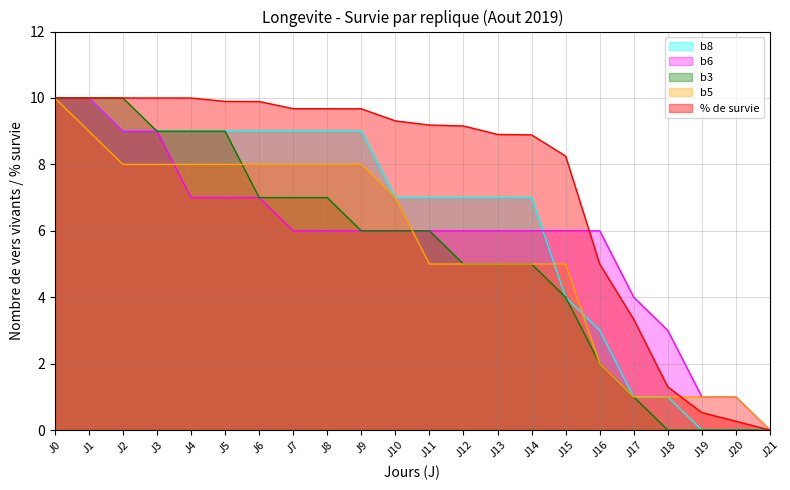

What are all the series names shown in the legend?

b8, b6, b3, b5, % de survie